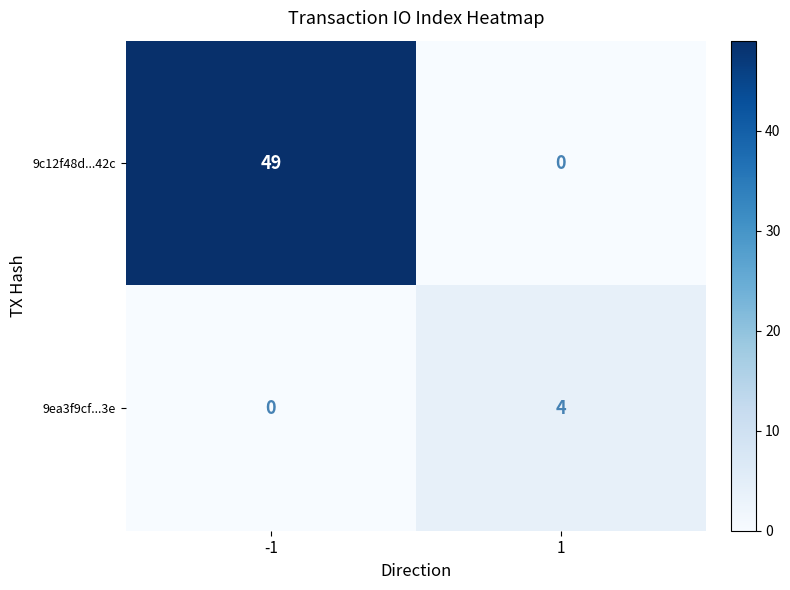

What is the difference between the 9c12f48d...42c values at 1 and -1?

49